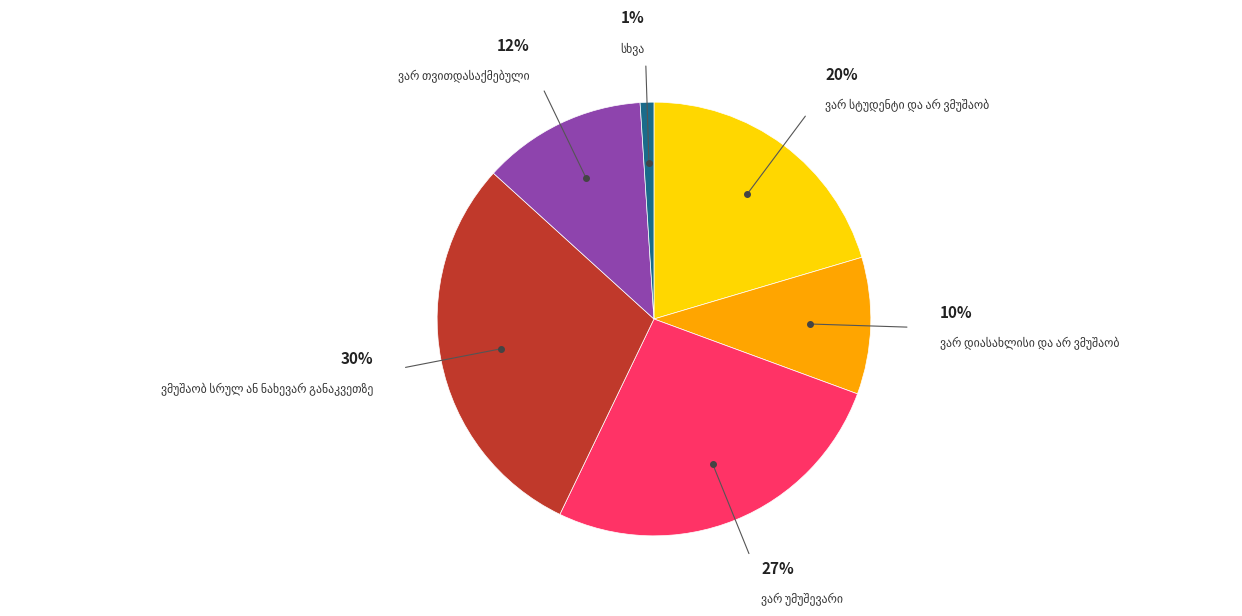

To the nearest percent, what is the average slice percentage?

17%